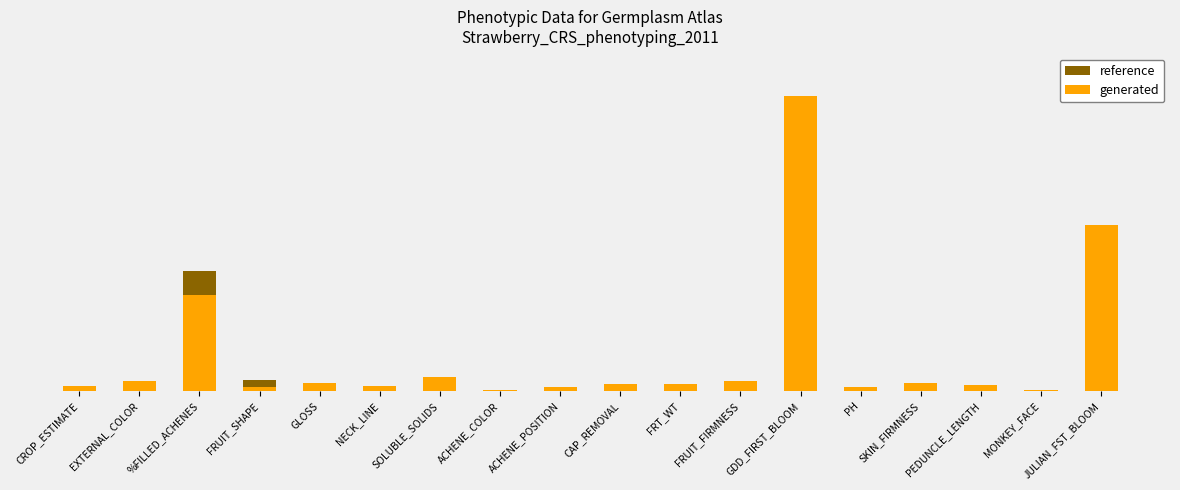

True or false: reference has a value of 2.5 at FRT_WT.

False